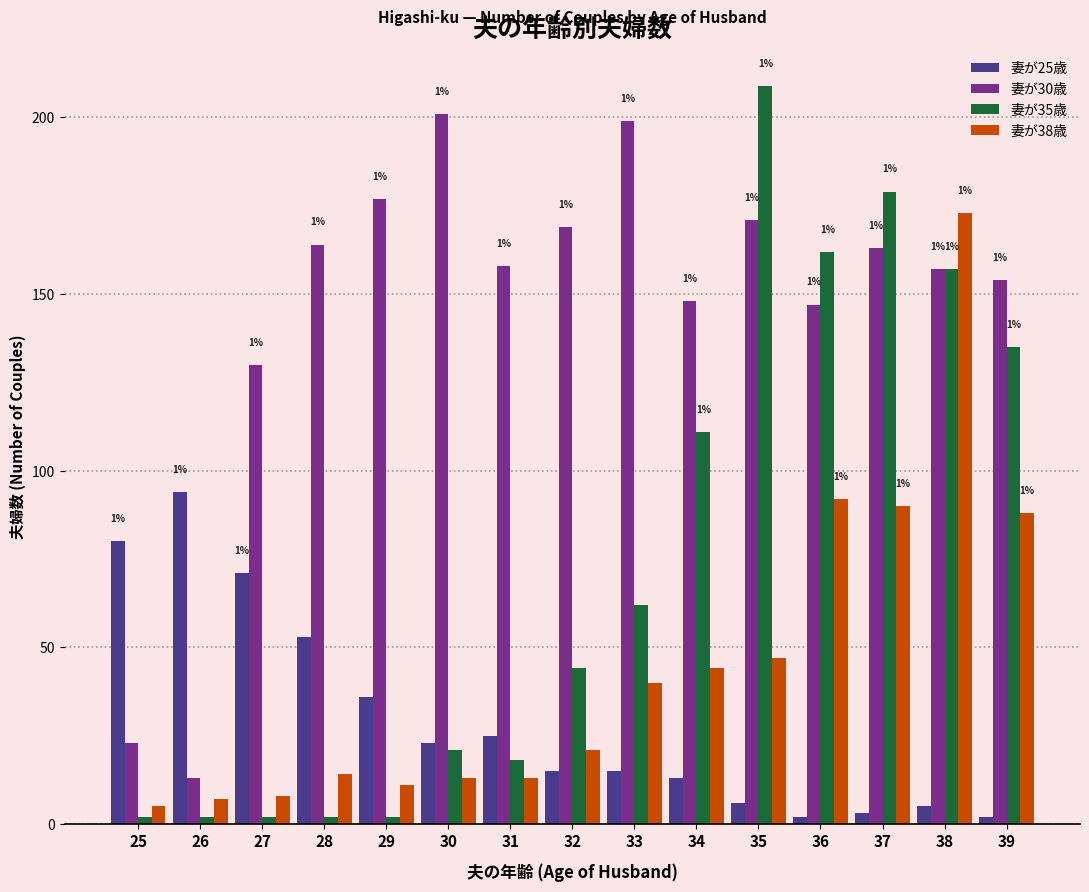

The value of 妻が30歳 at 35 is 68. True or false?

False